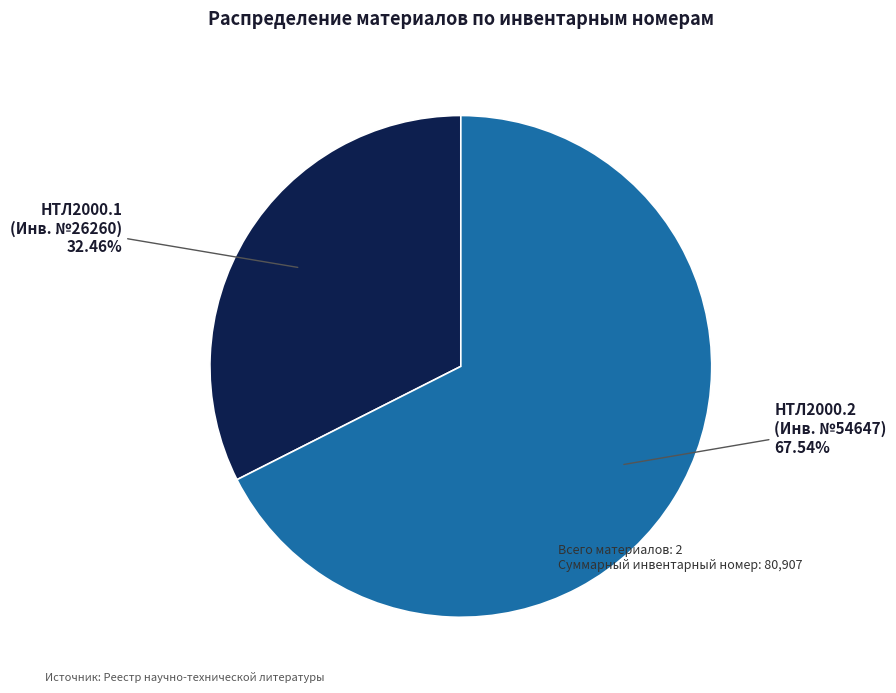

Rank the categories by value from lowest to highest.

НТЛ2000.1 (Инв. №26260), НТЛ2000.2 (Инв. №54647)